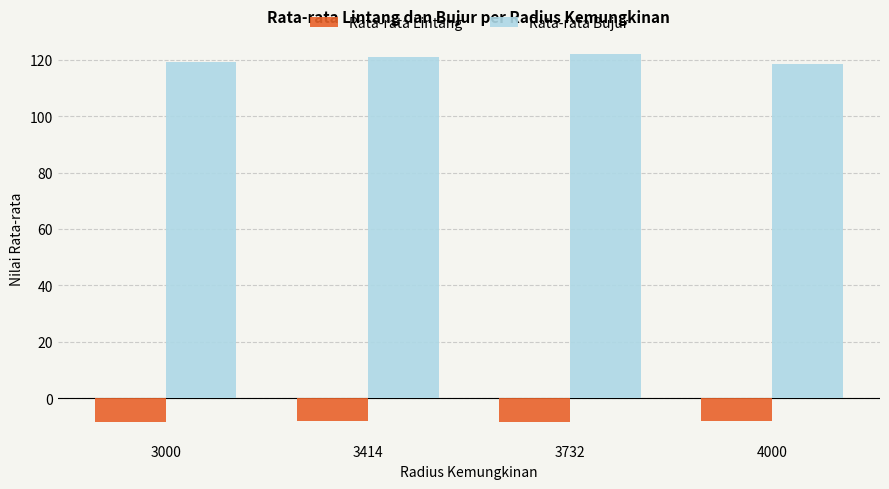

How many data points in Rata-rata Bujur are less than 121?

2